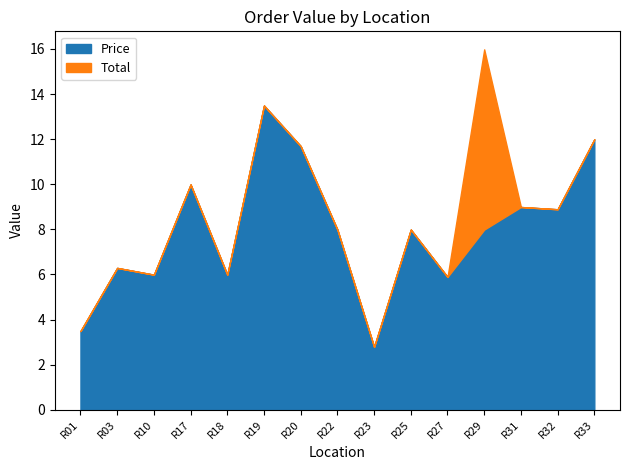

True or false: Total and Price cross at least once.

False